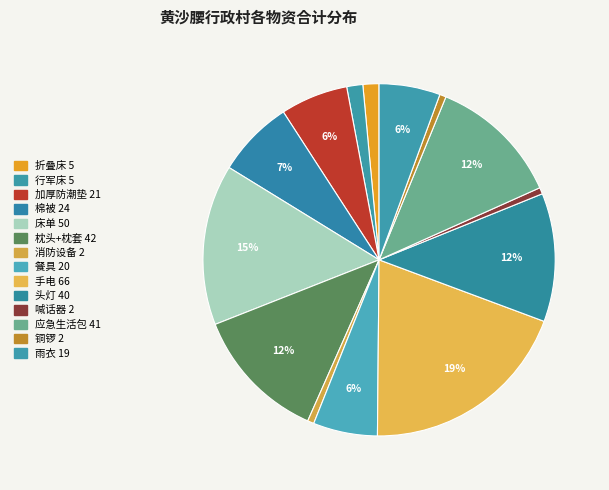

What is the change in value from 棉被 to 床单?

+26